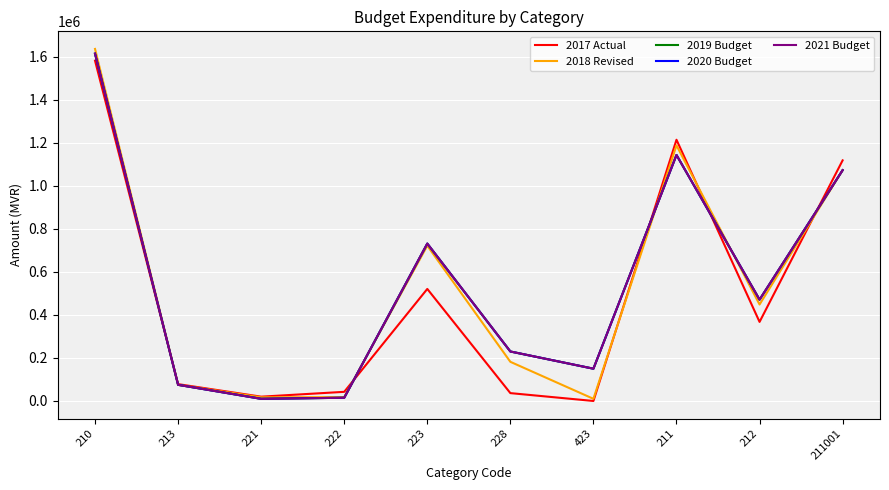

Reading left to right, extract all data points from this chart.

2017 Actual: 1581720	78250	20000	42500	520745	36525	0	1214187	367533	1118340
2018 Revised: 1636301	74860	17020	18000	721560	182000	10000	1187913	448388	1072740
2019 Budget: 1614414	75092	10000	15000	731500	230000	150000	1143414	471000	1072740
2020 Budget: 1614414	75092	10000	15000	731500	230000	150000	1143414	471000	1072740
2021 Budget: 1614414	75092	10000	15000	731500	230000	150000	1143414	471000	1072740